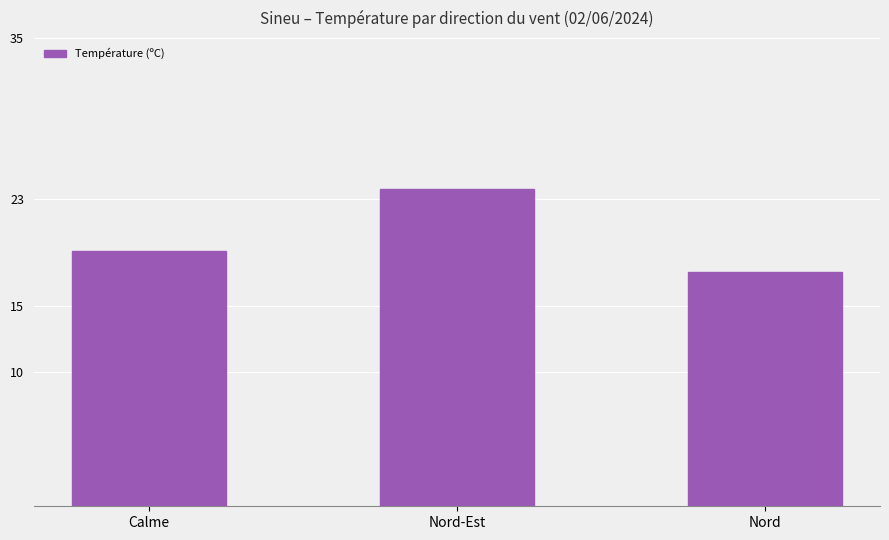

How many values exceed 19?

2